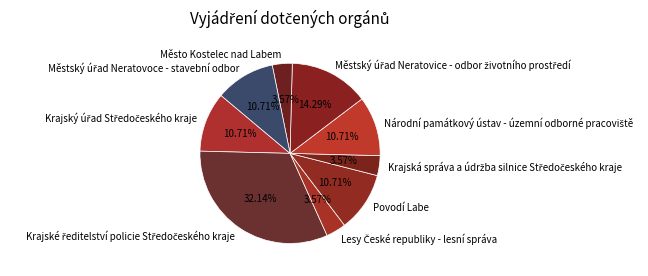

Does any single category account for the majority?

No